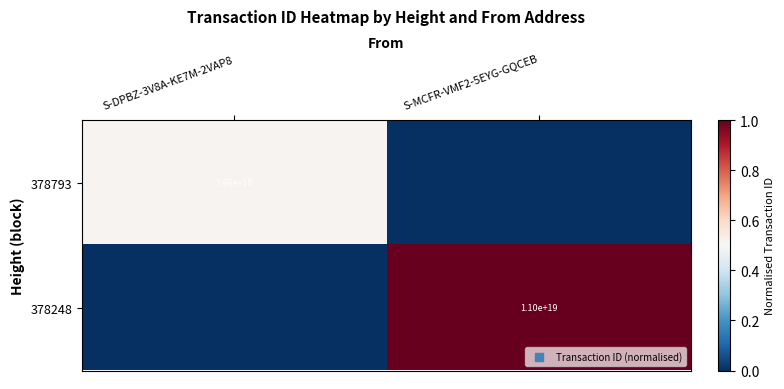

The 378248 series shows 16124569166512596992 at S-MCFR-VMF2-5EYG-GQCEB. True or false?

False